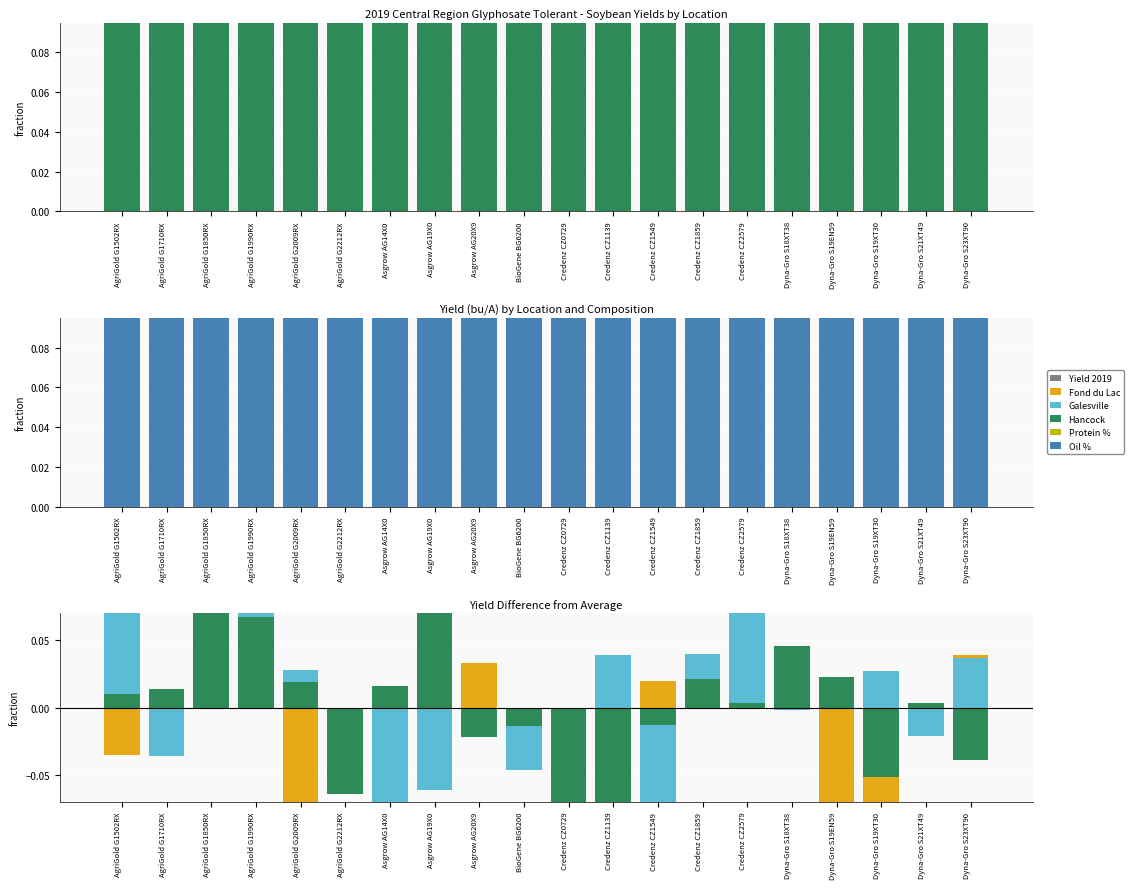

How many distinct data groups are displayed?

6